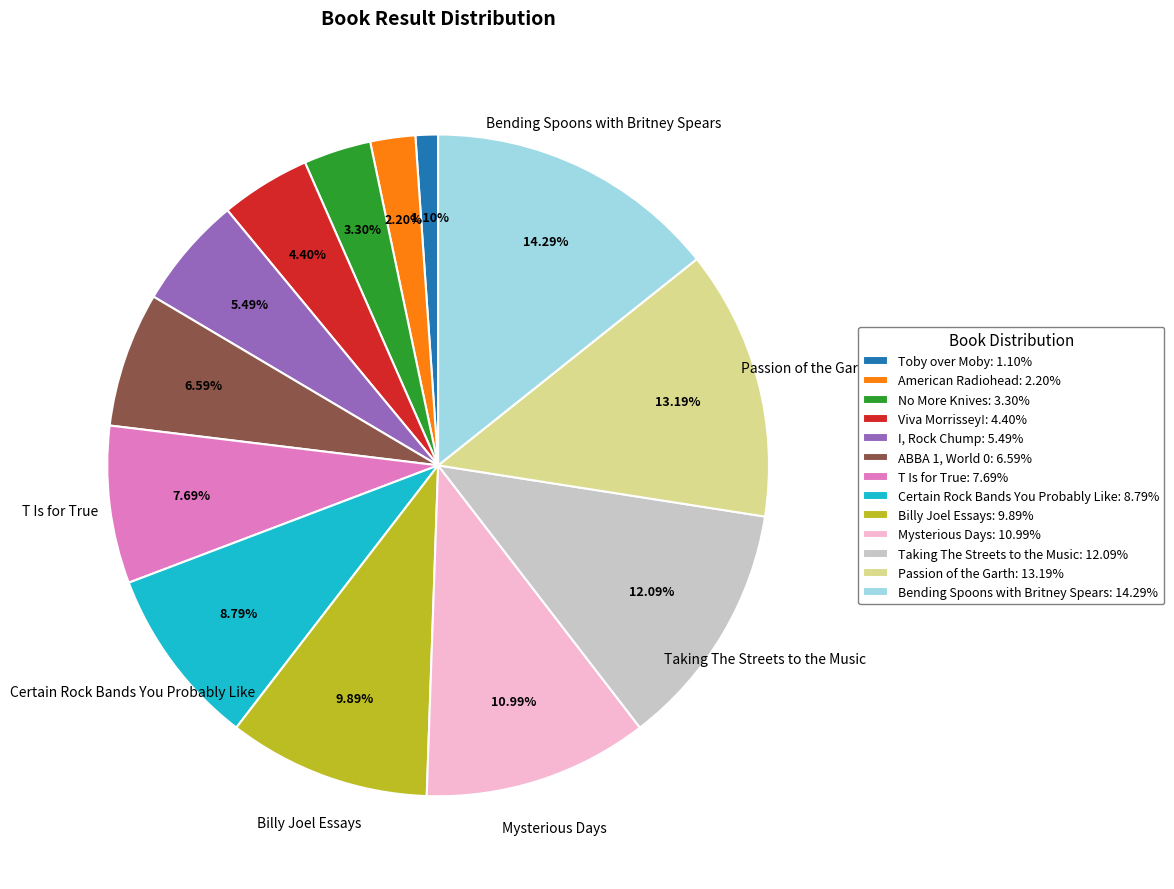

Approximately how many times larger is the value at No More Knives: 3.30% compared to I, Rock Chump: 5.49%?

0.6